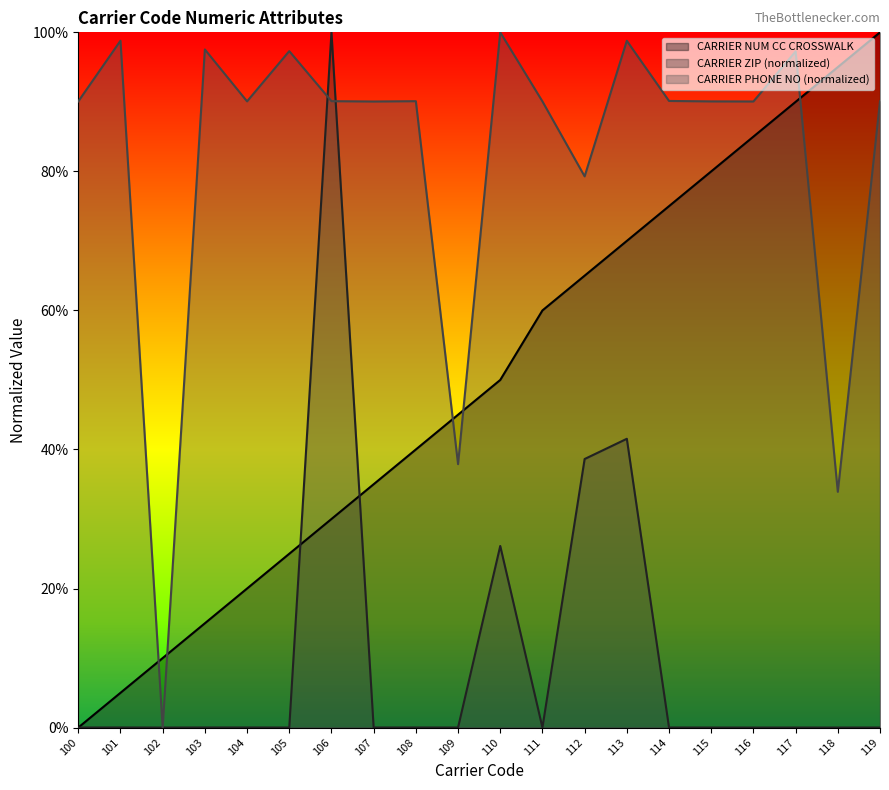

What is the sum of the CARRIER NUM CC CROSSWALK values at 106 and 109?

75.0